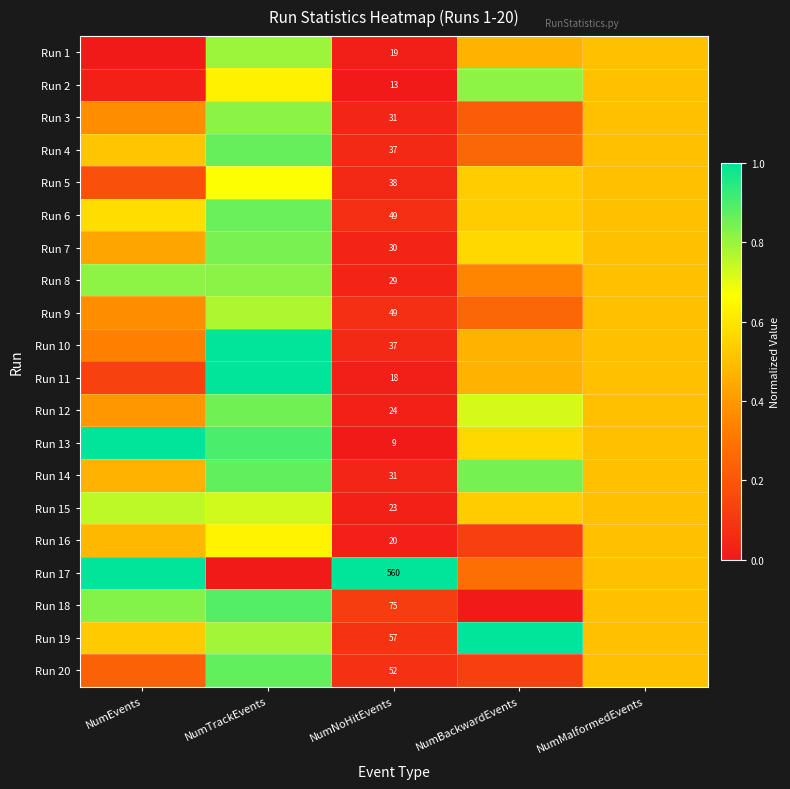

Between NumBackwardEvents and NumMalformedEvents, which is larger?

NumMalformedEvents